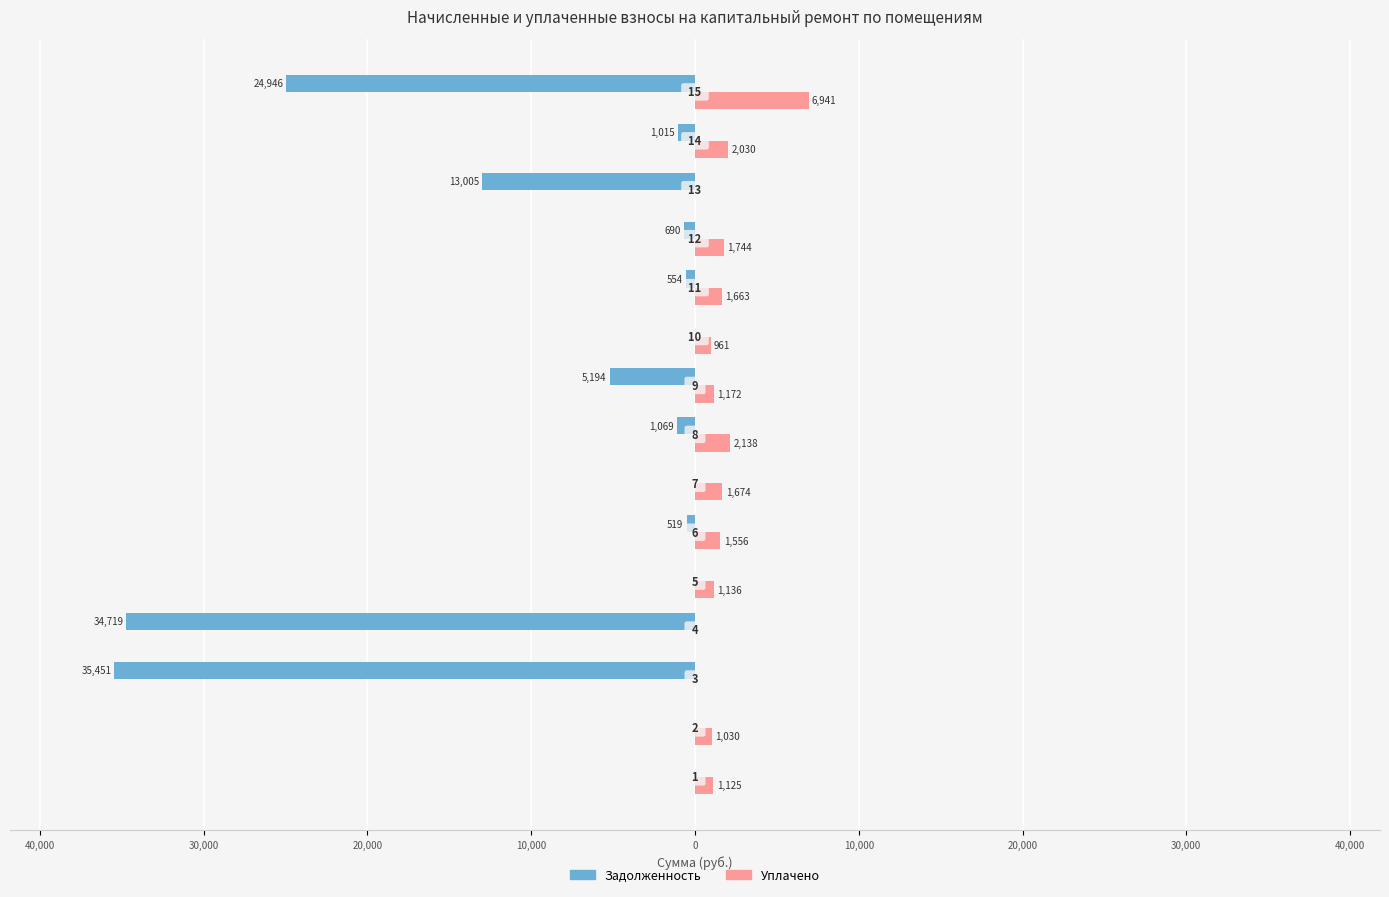

Which series has the widest spread of values?

Задолженность